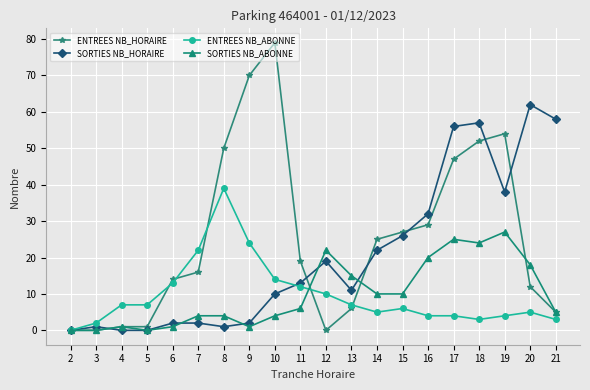

True or false: ENTREES NB_ABONNE has more than 2 interior local peaks.

True